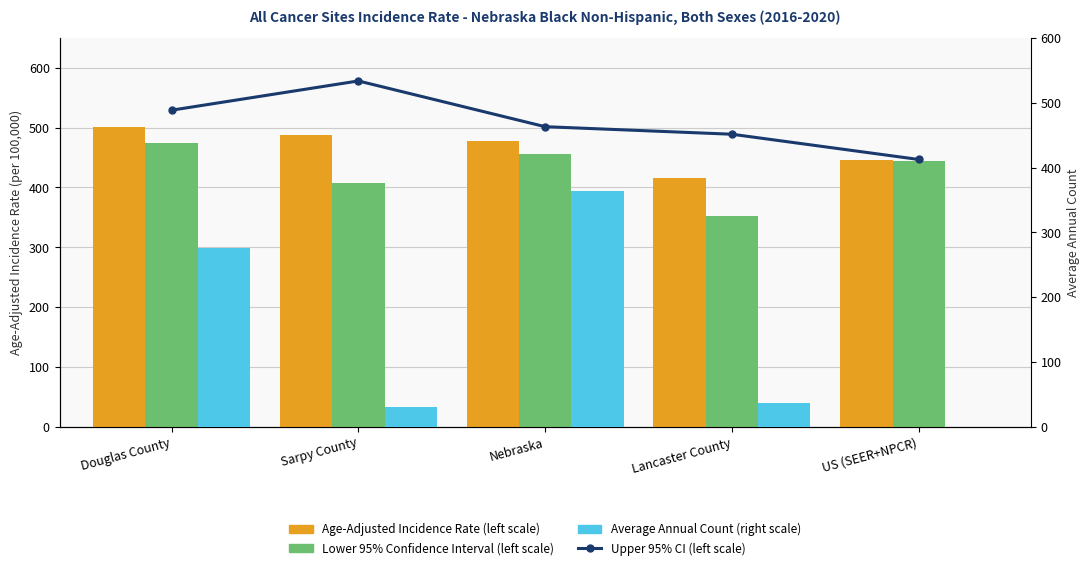

Are the bars horizontal?

No